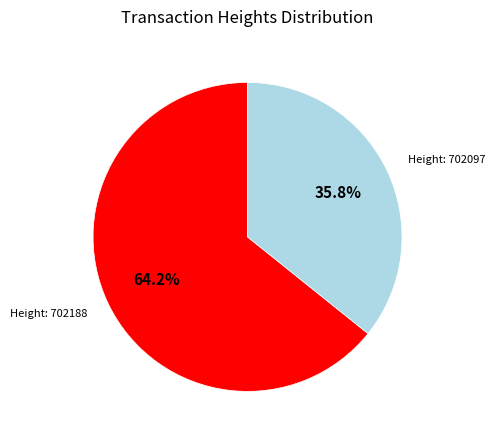

Does any single category account for the majority?

Yes